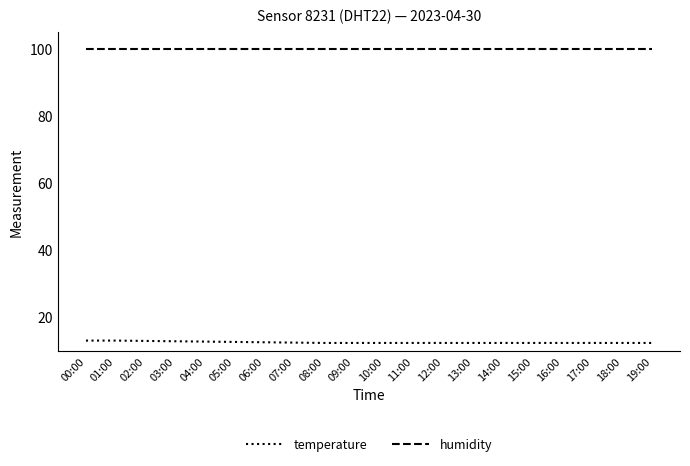

List the series in order of their peak value, highest first.

humidity, temperature